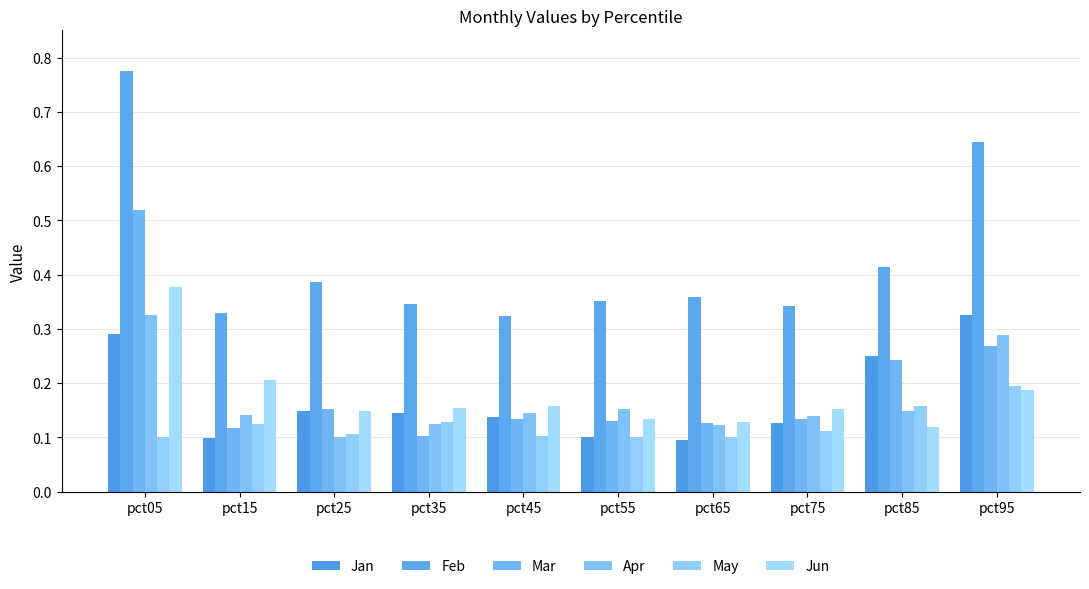

What are all the series names shown in the legend?

Jan, Feb, Mar, Apr, May, Jun